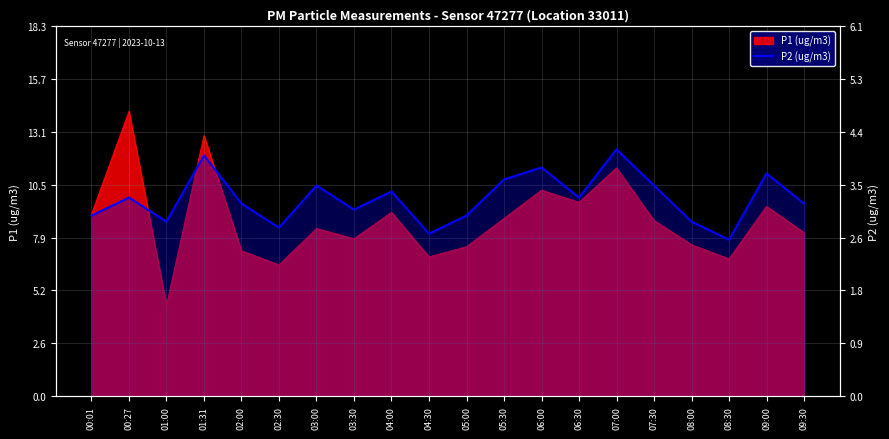

Count the number of categories in the chart.

20